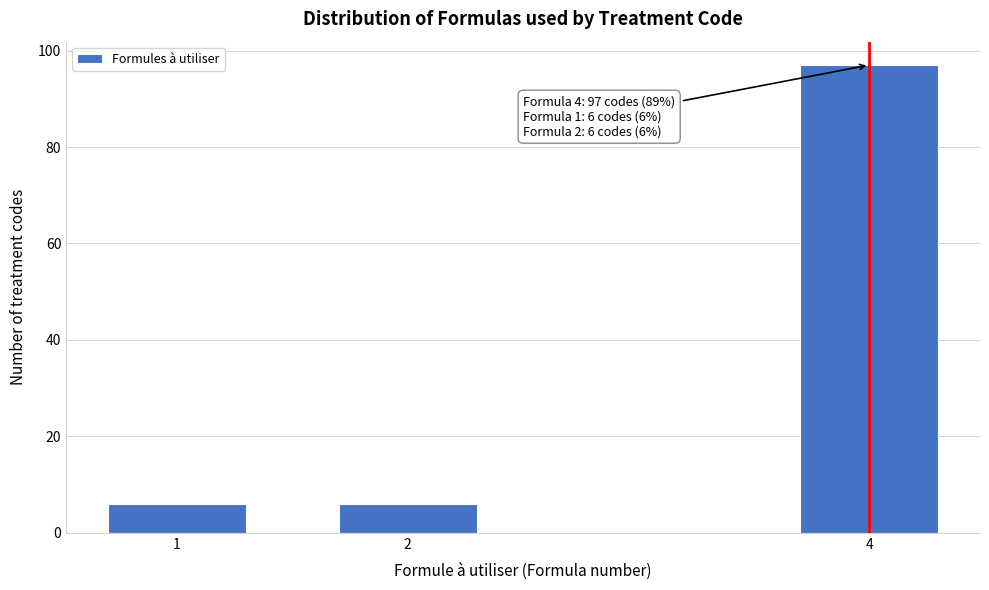

Reading right to left, transcribe all the data shown in this chart.

4=97	2=6	1=6